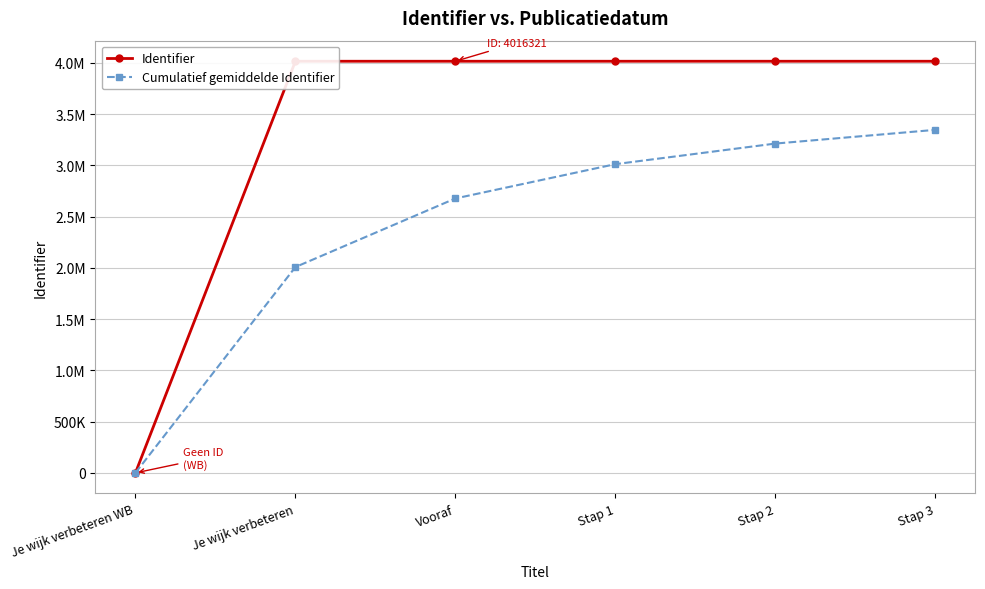

What position from the left is Stap 2?

5